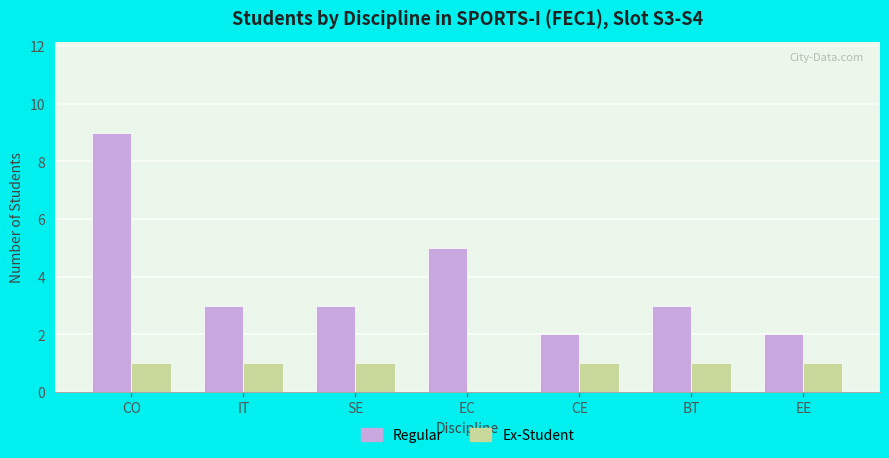

At which category is the sum across all series the highest?

CO